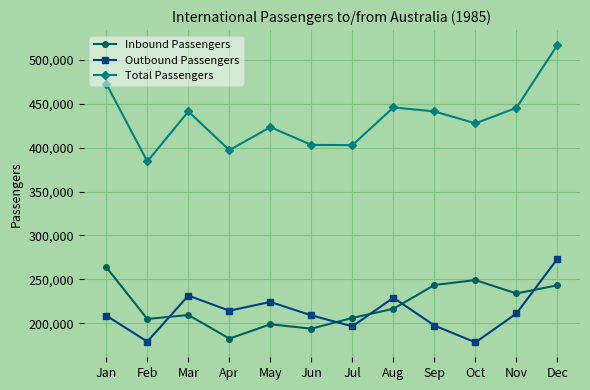

What is the value of the Inbound Passengers point at the 1st from the left?

263795